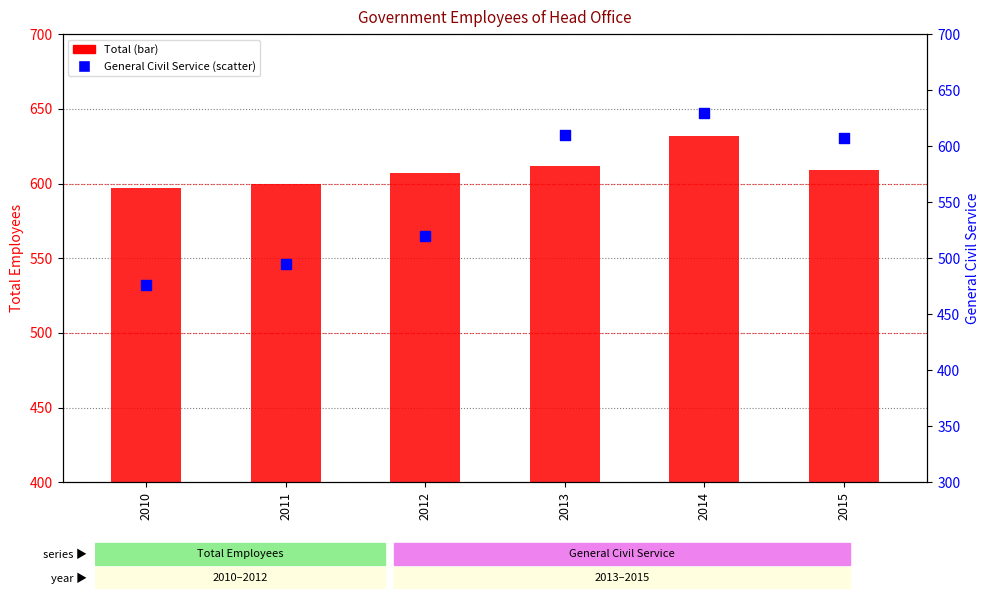

What is the total value across all series at 2014?

1262